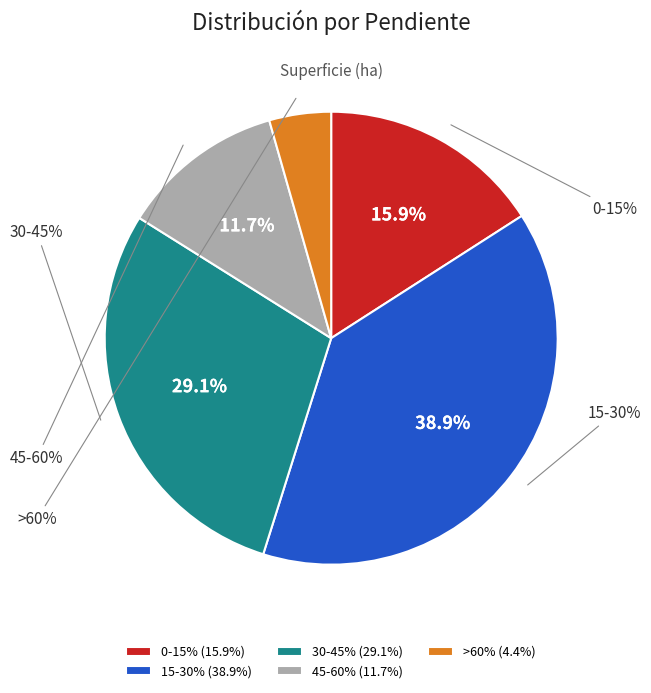

Approximately how many times larger is the value at 15-30% compared to 0-15%?

2.4